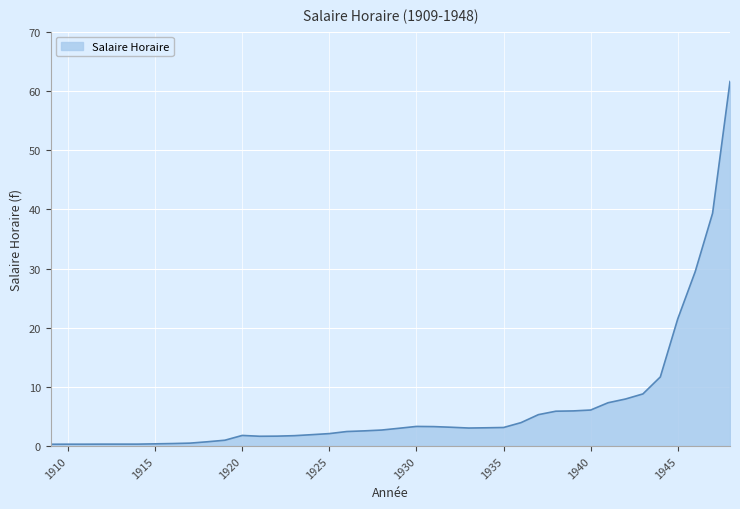

What is the greatest value displayed?

61.6